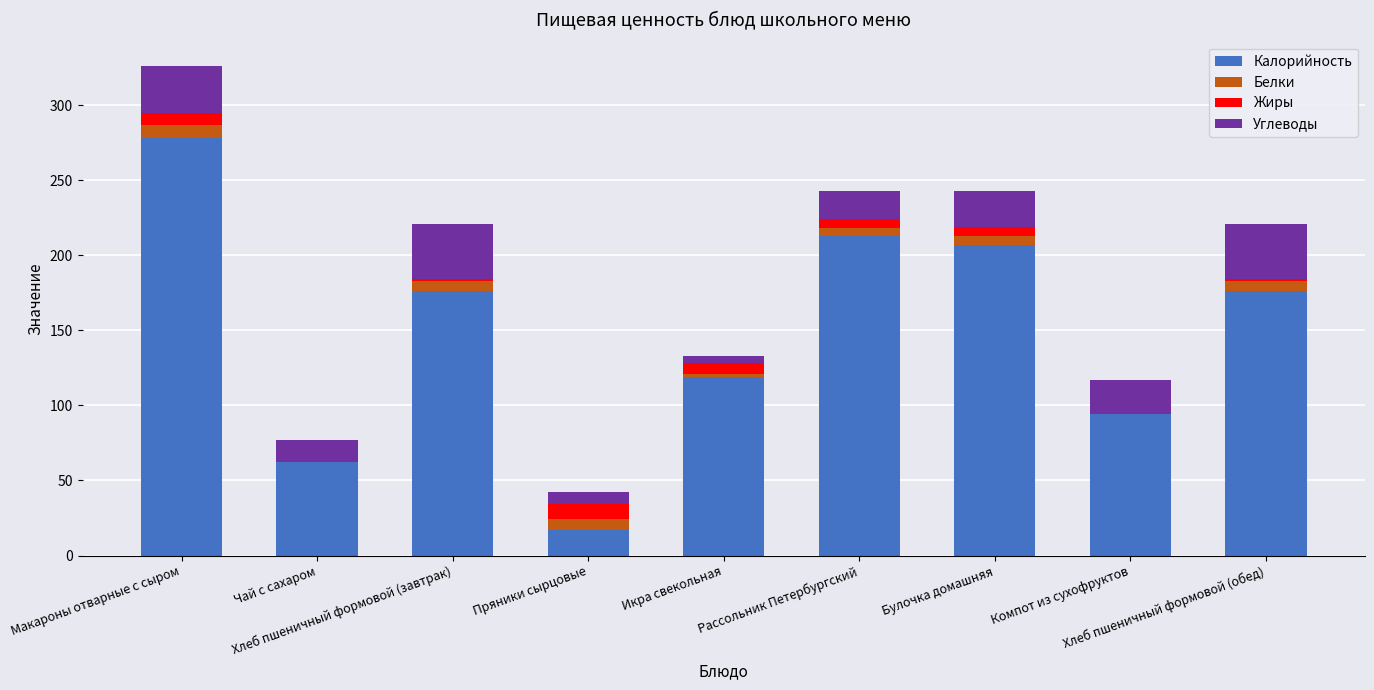

What is the highest value of the Калорийность series?

278